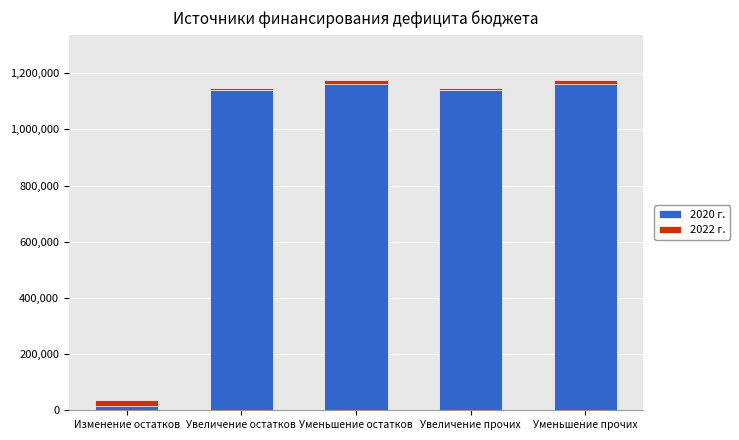

What are all the series names shown in the legend?

2020 г., 2022 г.